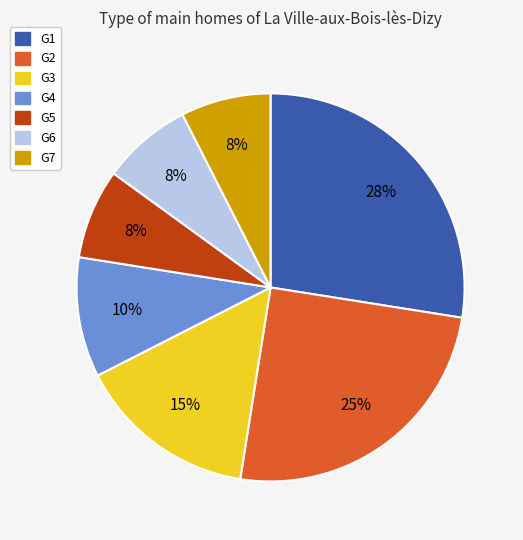

What is the largest slice in the pie chart?

G1